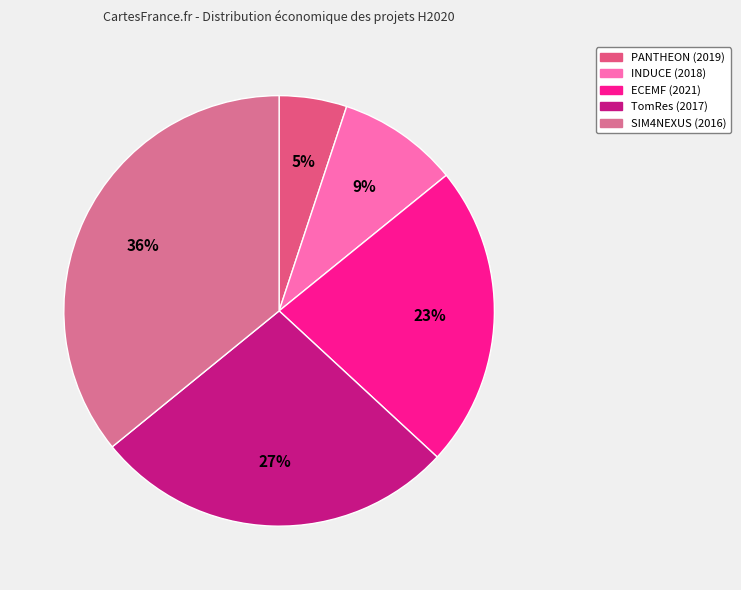

Count the number of slices in the pie.

5